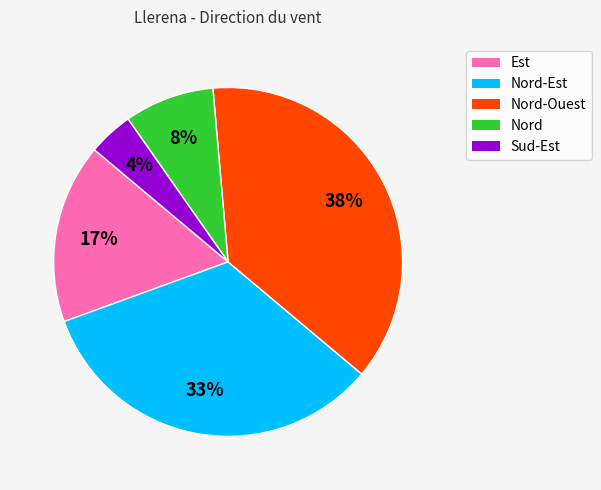

Does Nord account for over 50% of the chart?

No